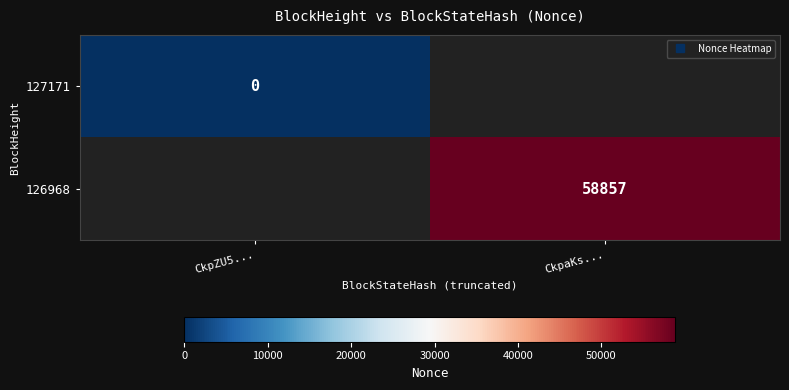

Is the value of 127171 at CkpZU5... greater than the value of 126968 at CkpaKs...?

No